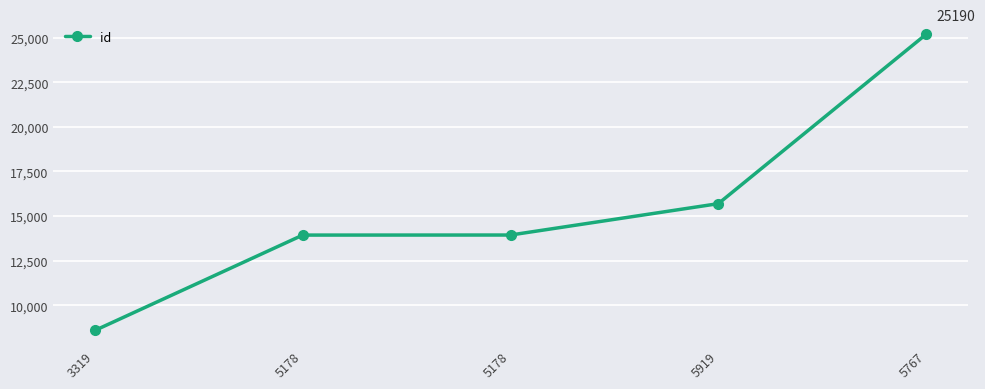

Reading left to right, extract all data points from this chart.

8586	13932	13935	15694	25190